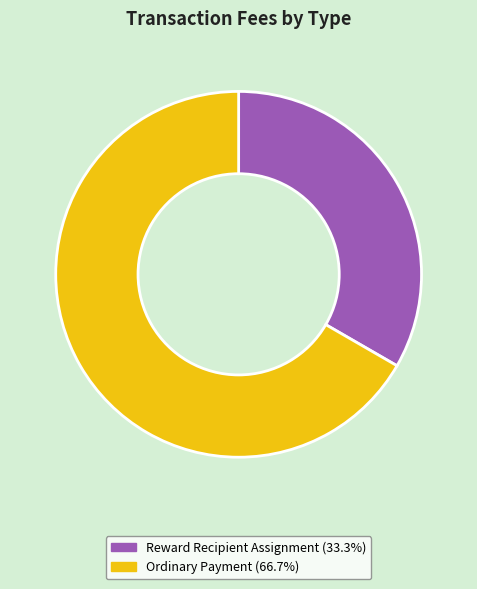

Is there any slice that represents more than half of the pie?

Yes